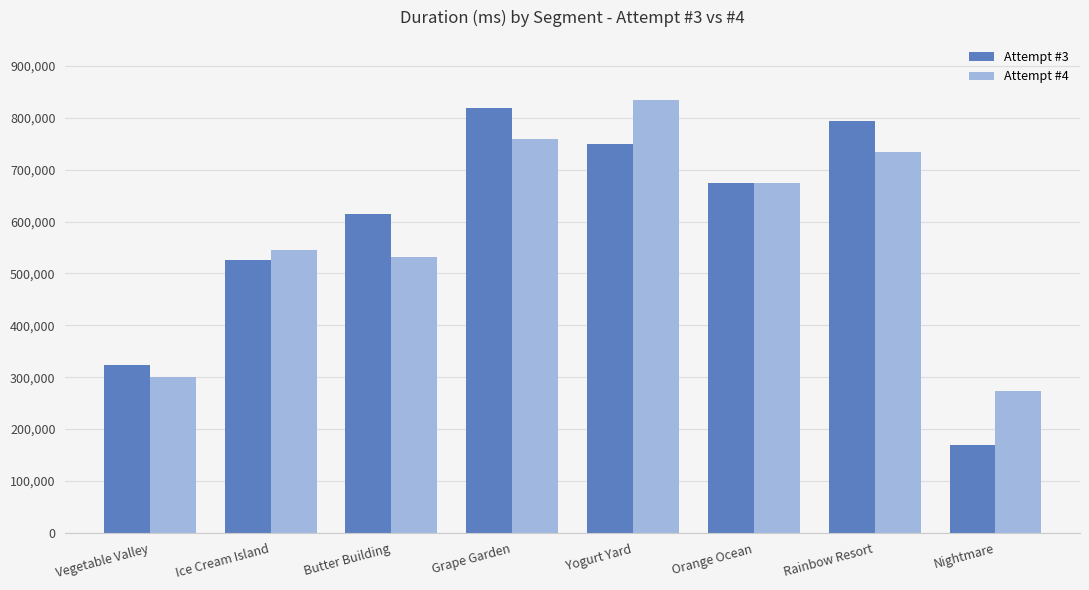

The value of Attempt #3 at Rainbow Resort is 792833. True or false?

True